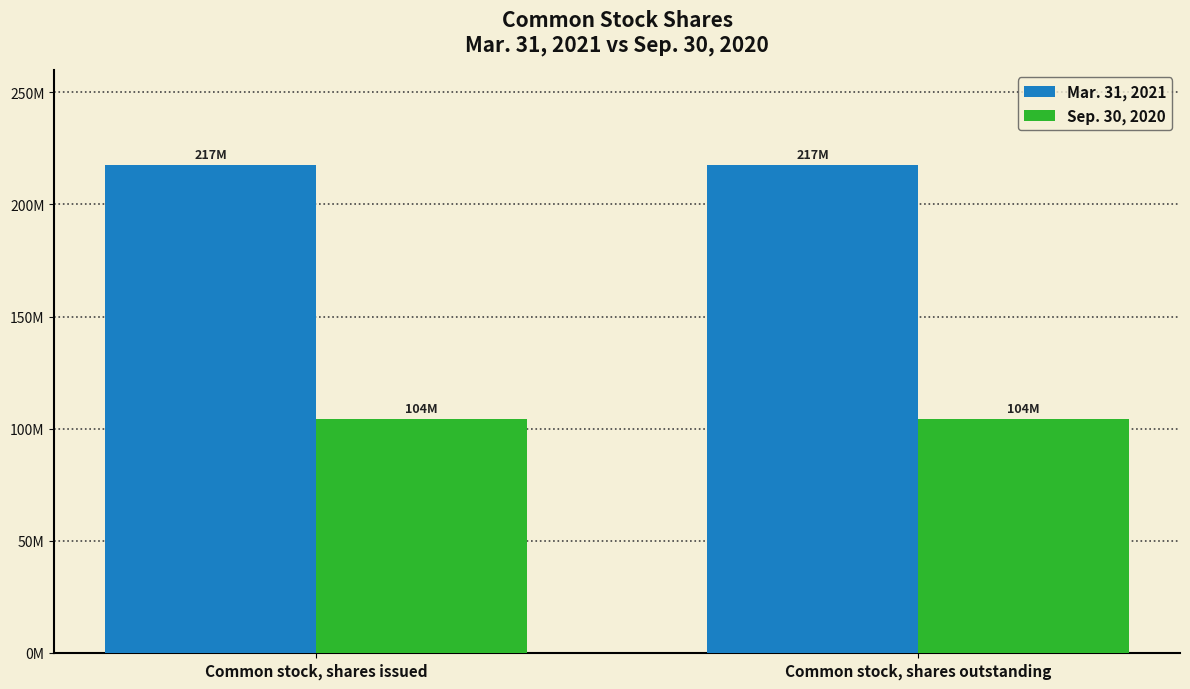

Are the bars horizontal?

No